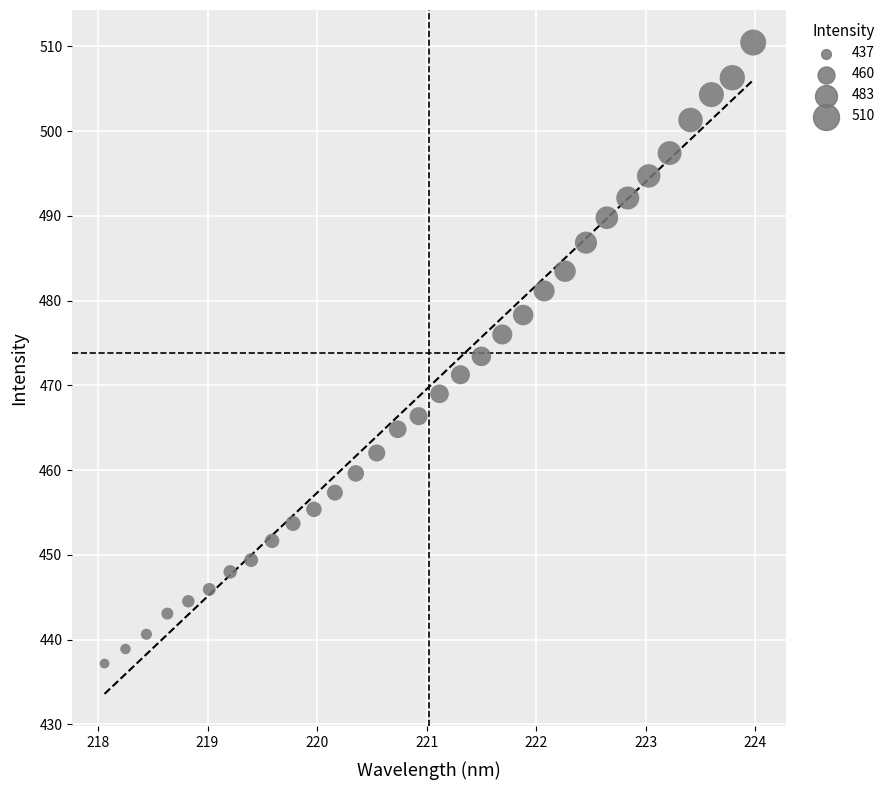

What is the range of Y values (max minus min)?

73.3